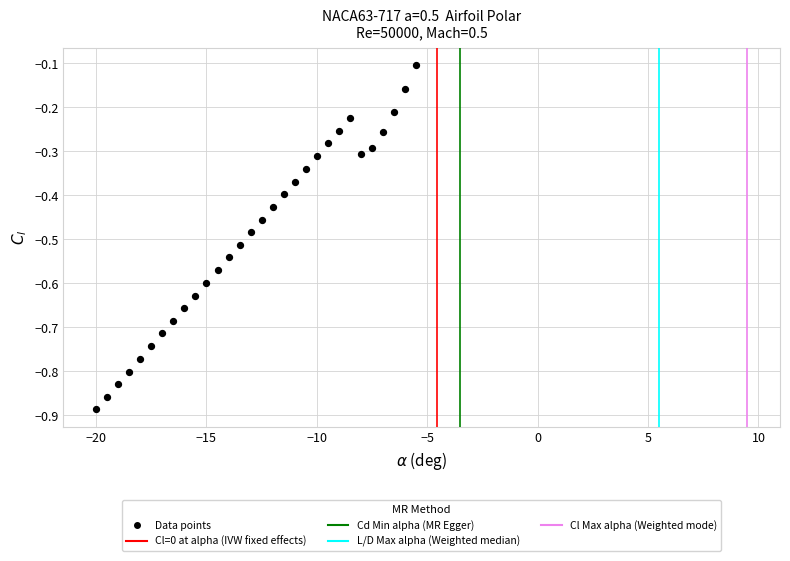

What is the range of X values (max minus min)?

14.5